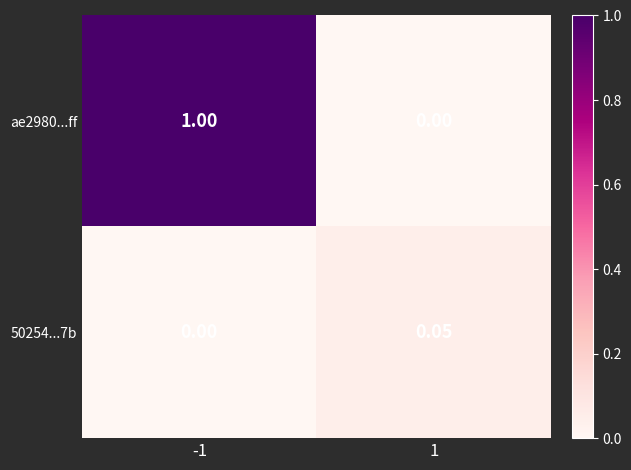

Is the value of 50254...7b at 1 greater than the value of ae2980...ff at 1?

Yes